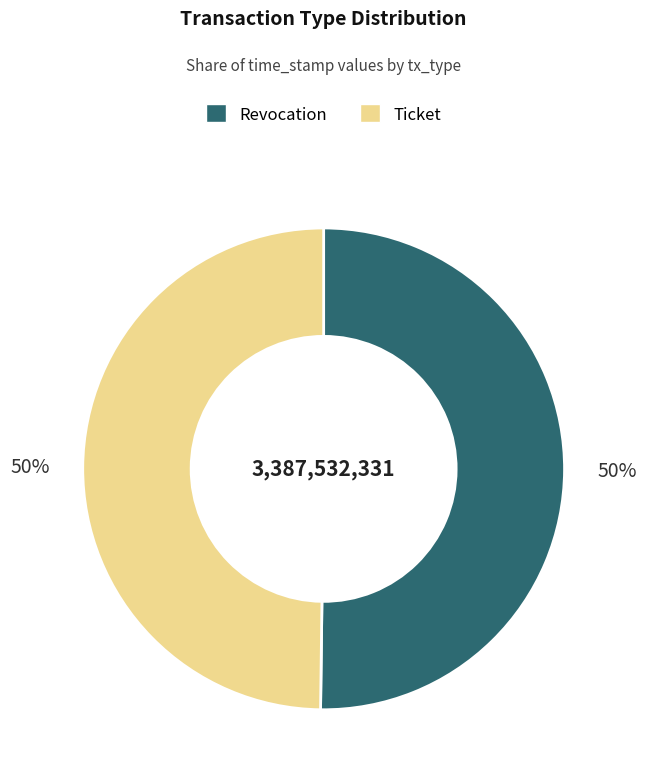

The Ticket slice represents 64% of the pie. True or false?

False